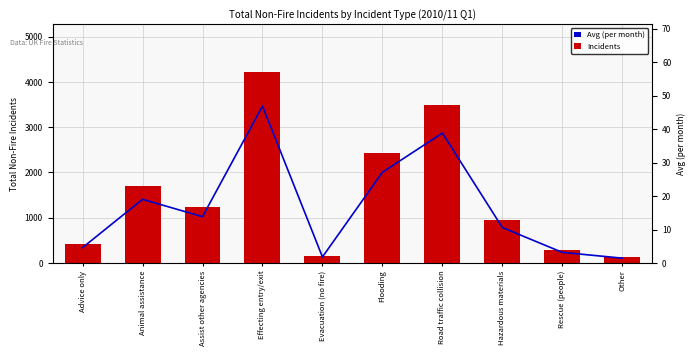

True or false: Avg (per month) has a value of 27.1 at Flooding.

True